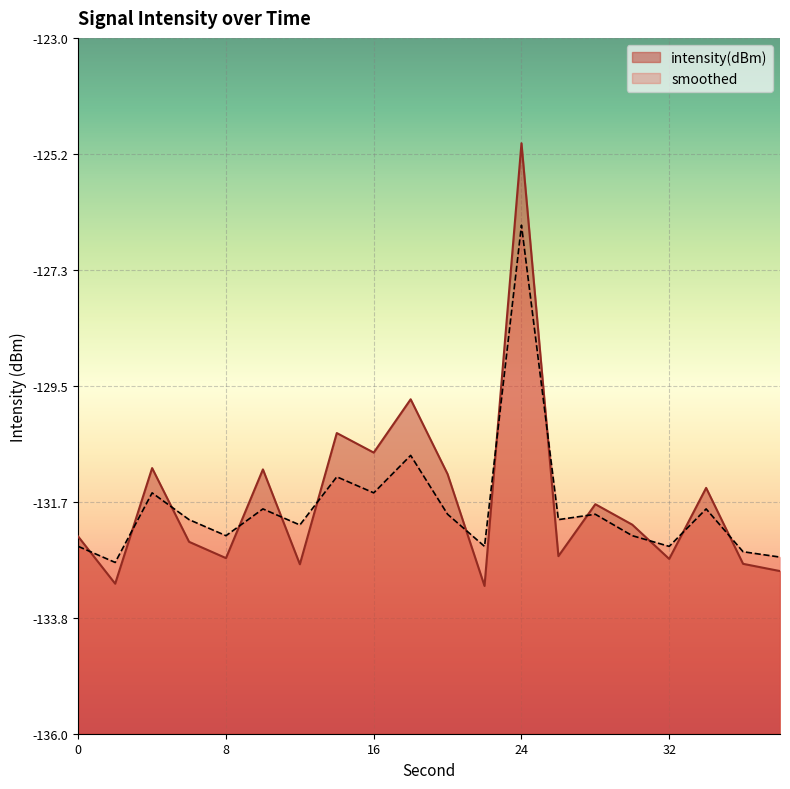

How many lines are shown in the chart?

2